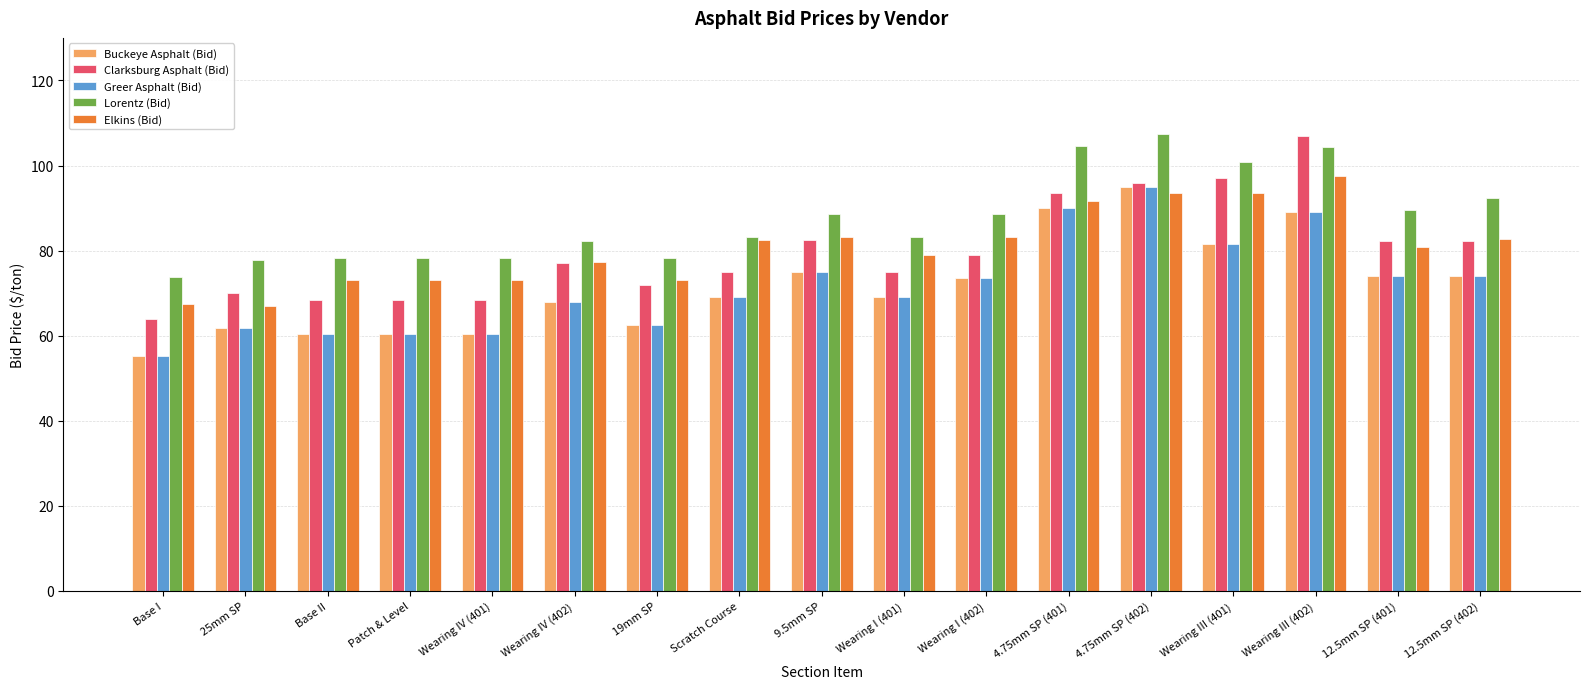

What is the smallest value displayed?

55.2